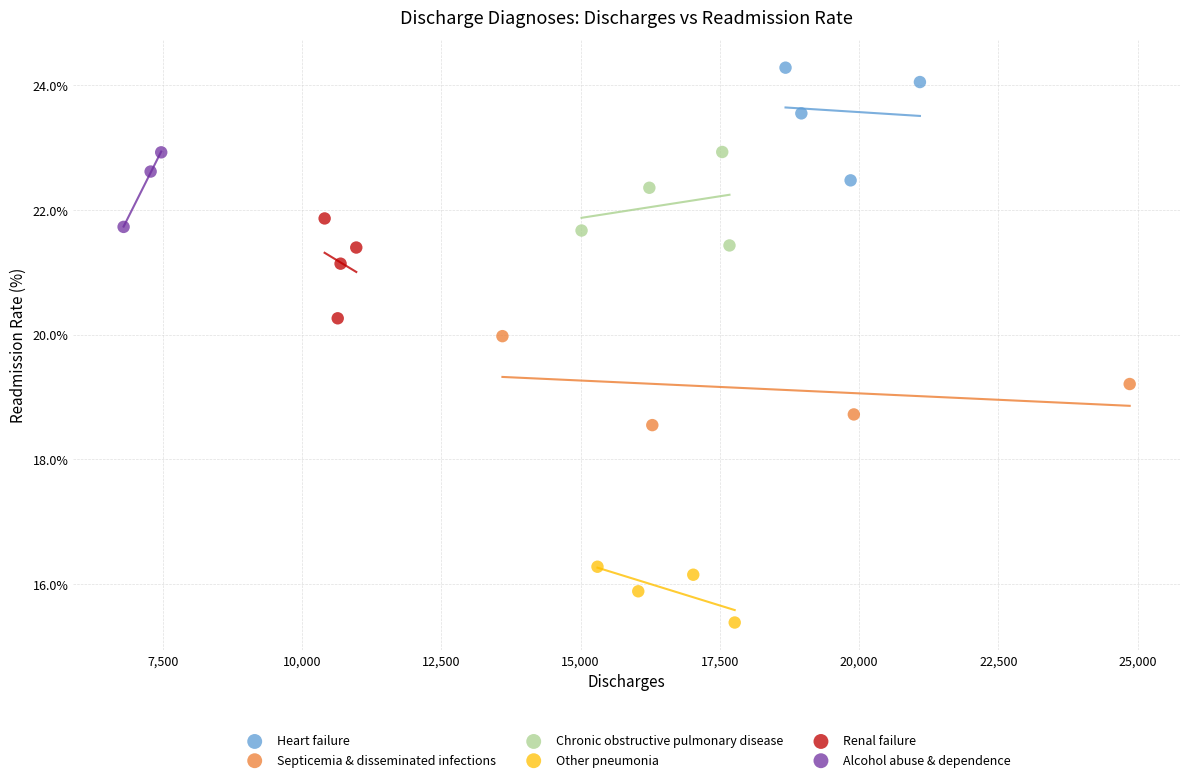

Which series has the widest spread of Y values?

Heart failure